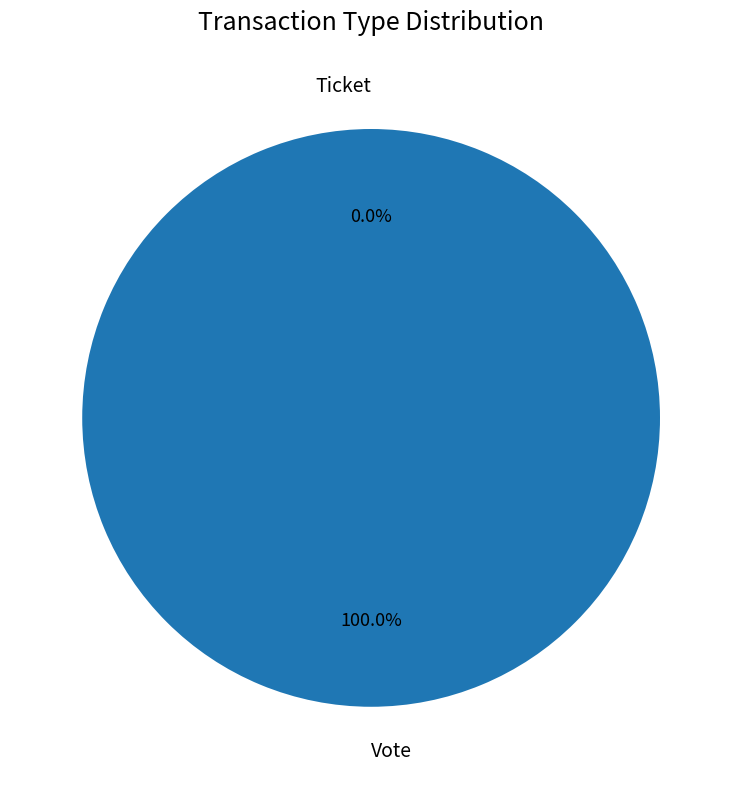

What is the smallest slice in the pie chart?

Ticket